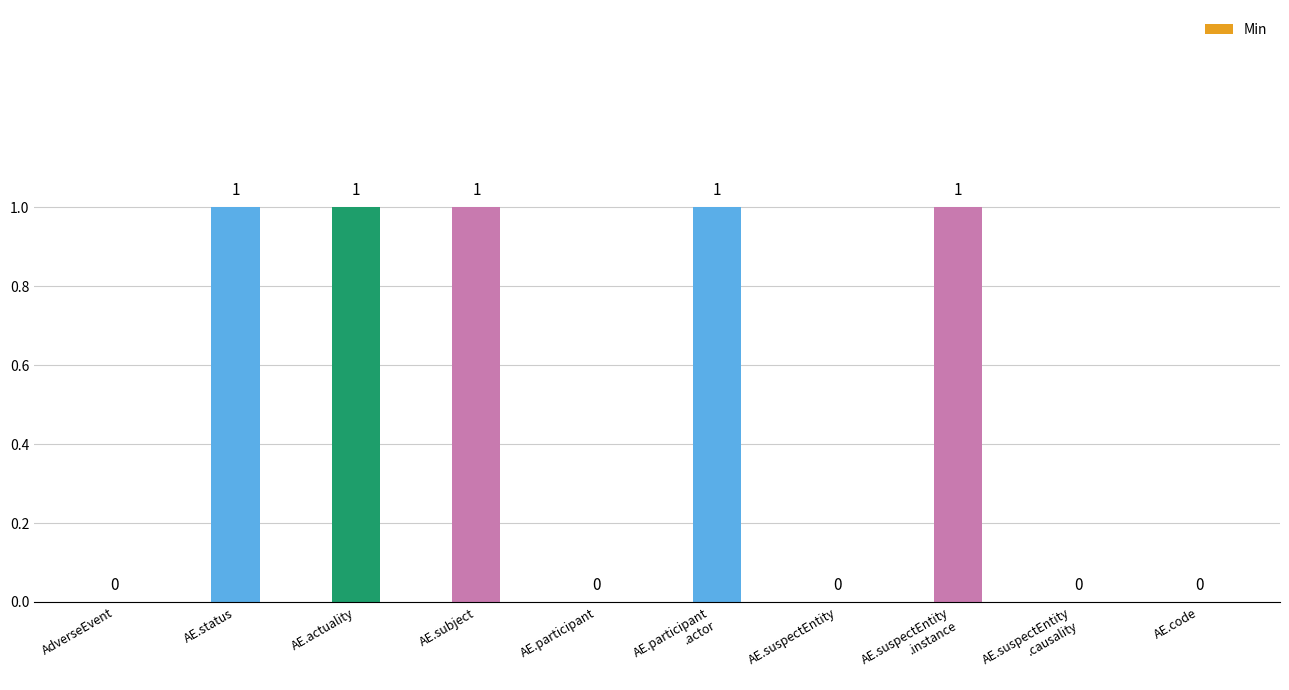

How many values are between 0 and 1?

10